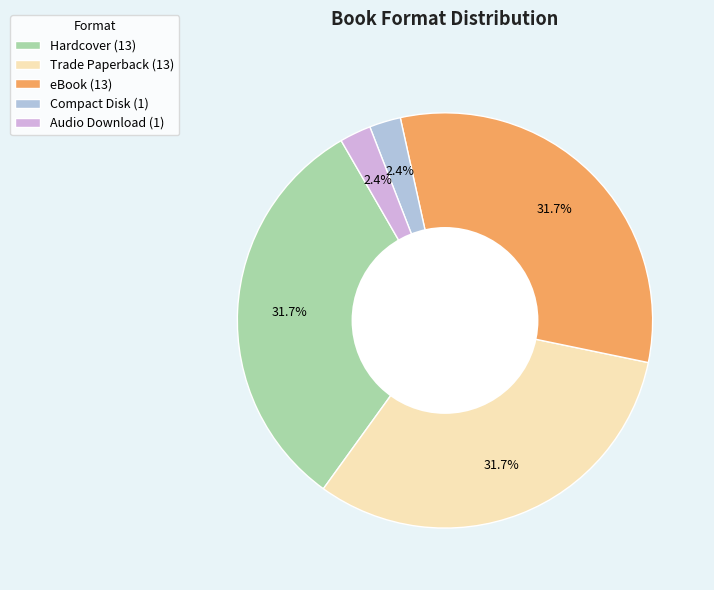

Does Audio Download (1) represent more than half of the total?

No